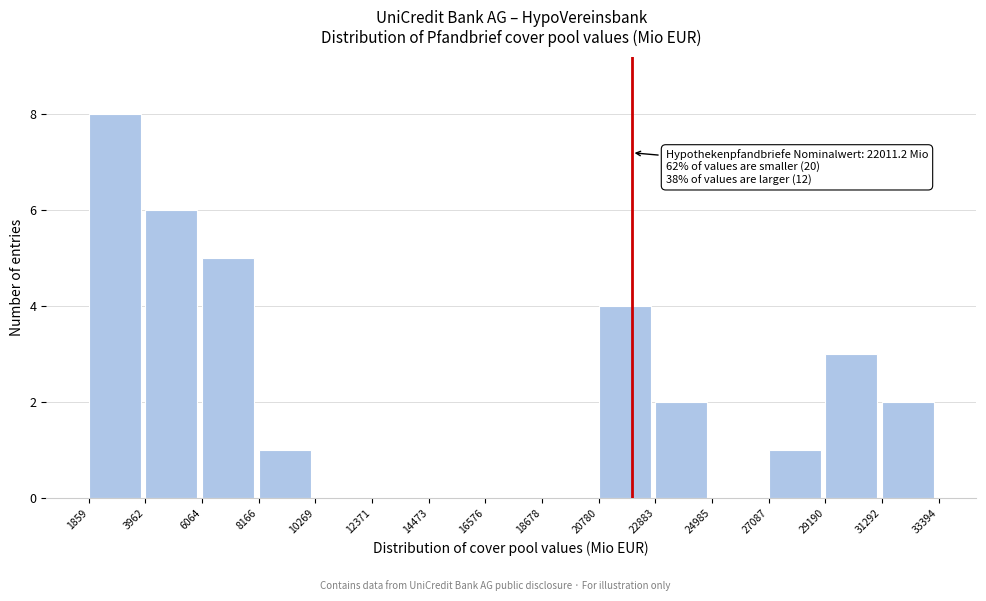

Over which range of the x-axis is the bar tallest?

1859 to 3962